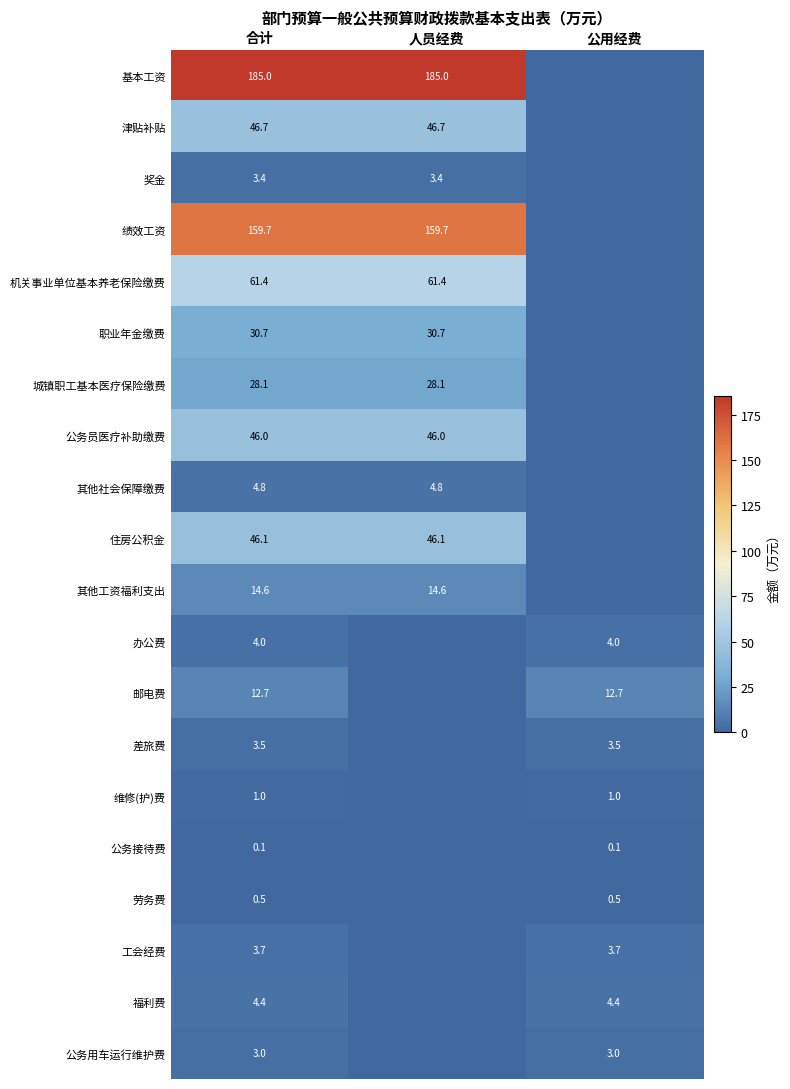

What value does the 其他社会保障缴费 series have at 合计?

4.8